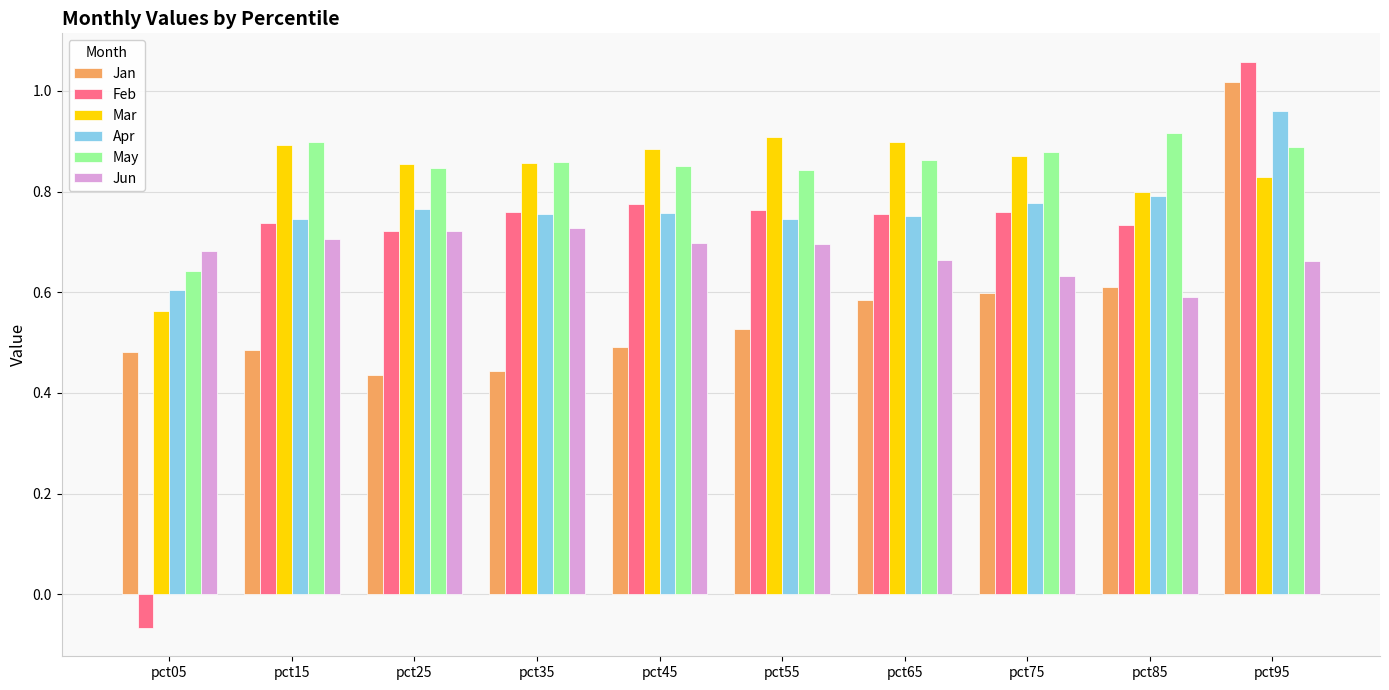

Which series has the widest spread of values?

Feb